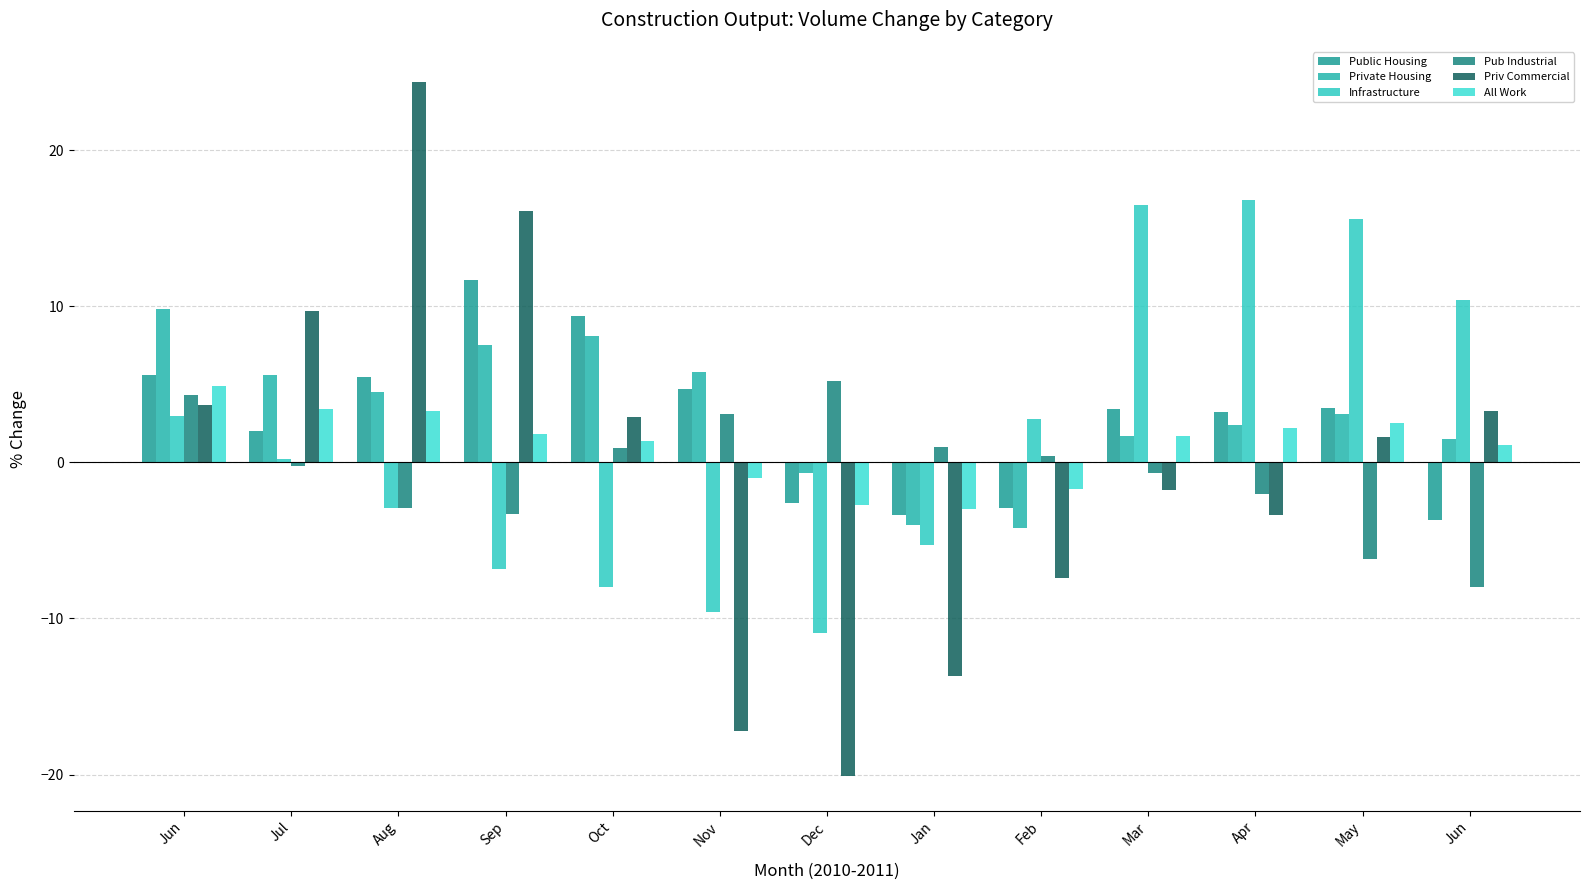

How many bars are there in total?

78